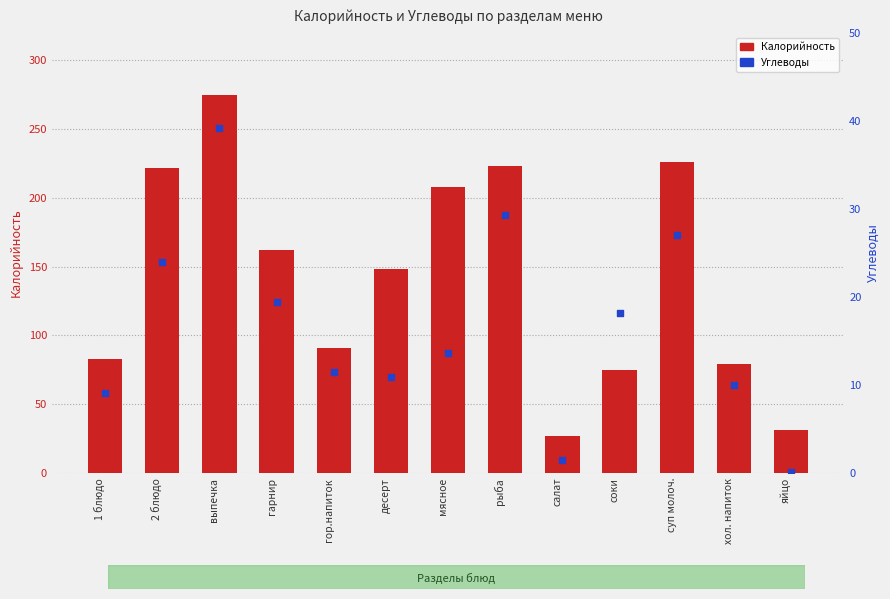

What is the total value across all series at соки?

93.2